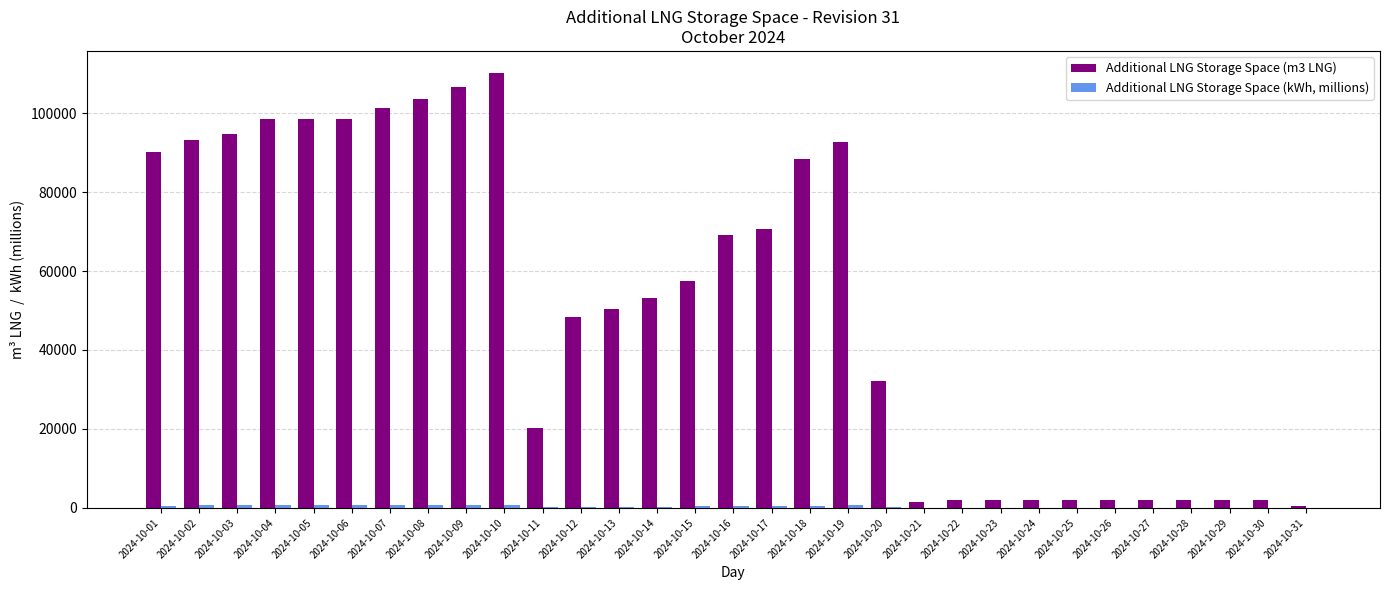

Which series has the largest total across all categories?

Additional LNG Storage Space (m3 LNG)